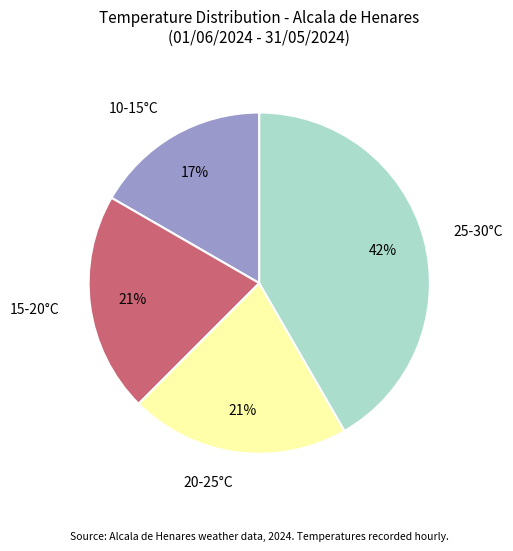

Which slice is the smallest?

10-15°C